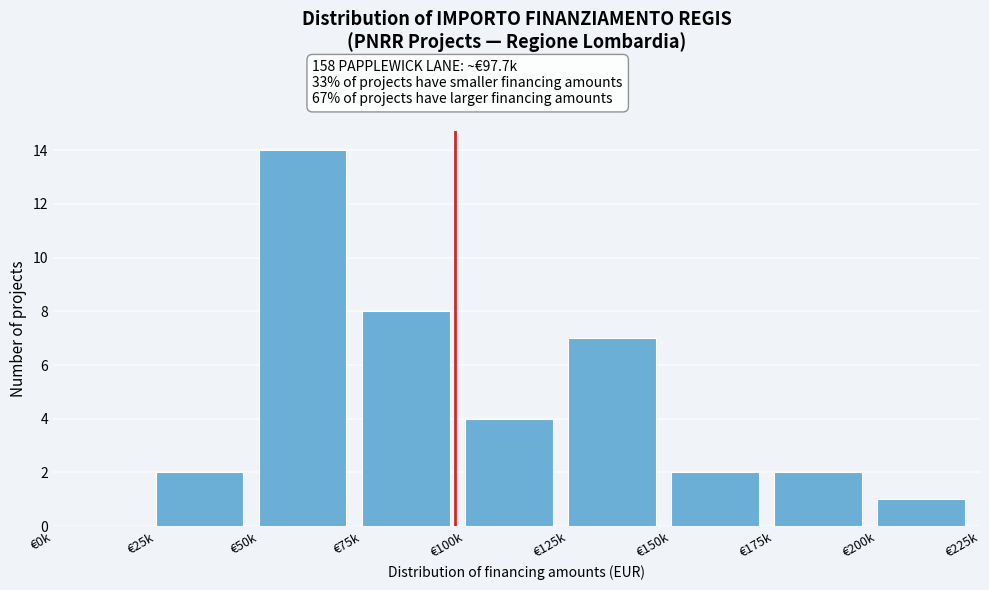

Reading left to right, what are all the values shown in this chart?

€0k=0	€25k=2	€50k=14	€75k=8	€100k=4	€125k=7	€150k=2	€175k=2	€200k=1